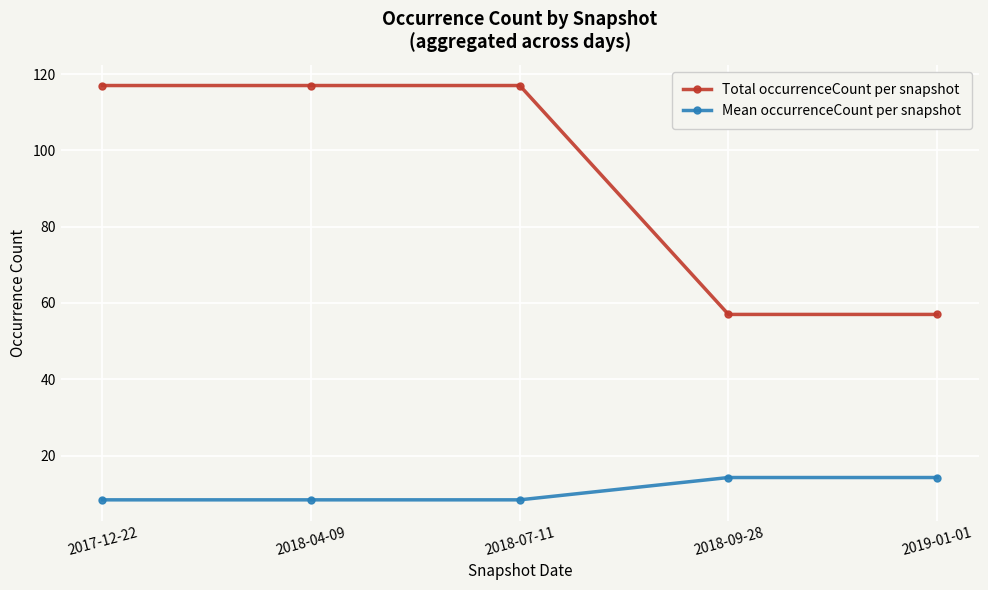

Is it true that Total occurrenceCount per snapshot equals 57.0 at 2018-09-28?

True